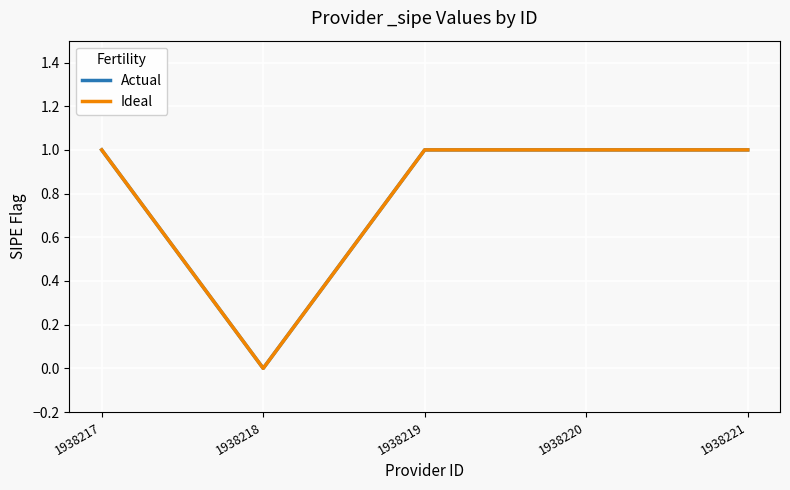

Does the chart have visible grid lines?

Yes